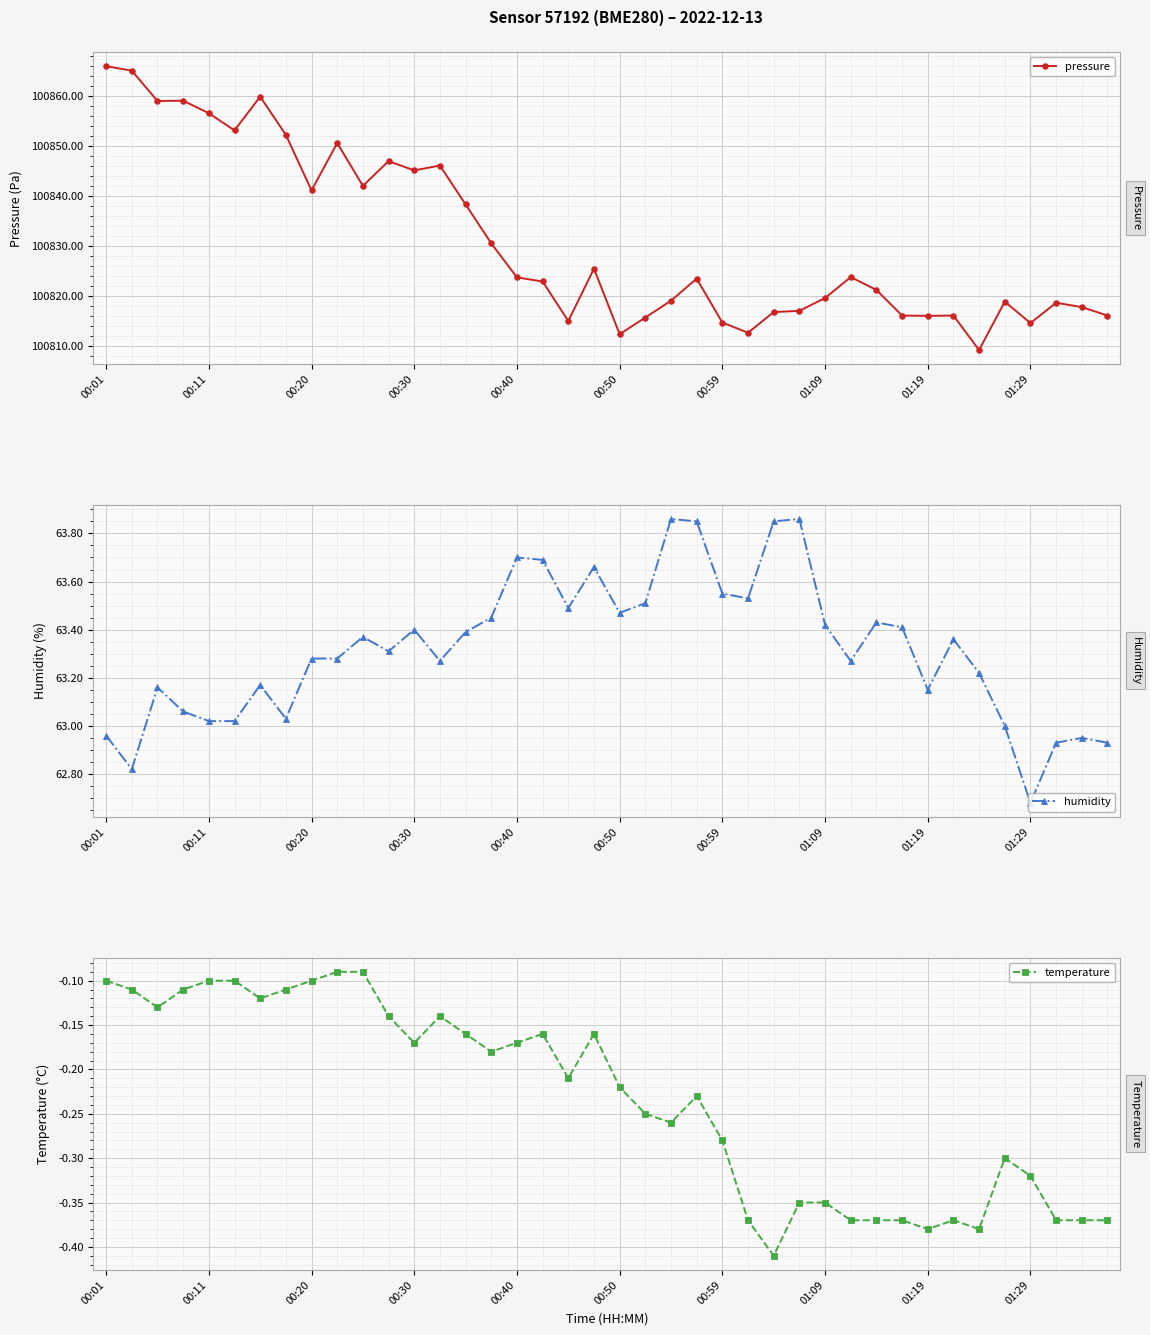

True or false: temperature and pressure intersect in this chart.

False